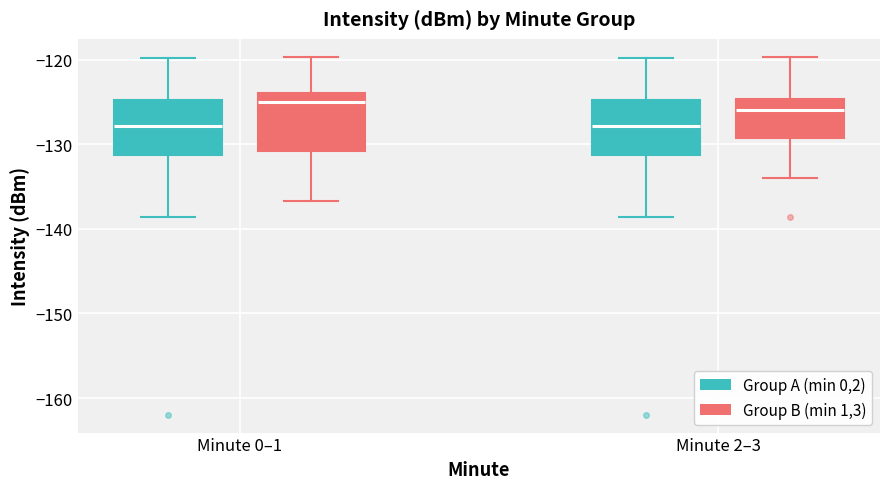

Reading left to right, transcribe this box plot: for each box, give where its median line is, the range the box spans, and where its two whiskers end, as read against the y-axis. The values are not printed on the chart, so give them approximately, as read against the axis.

Minute 0–1 (Group A (min 0,2)): median -128, box -131 to -125, whiskers -139 to -120
Minute 0–1 (Group B (min 1,3)): median -125, box -131 to -124, whiskers -137 to -120
Minute 2–3 (Group A (min 0,2)): median -128, box -131 to -125, whiskers -139 to -120
Minute 2–3 (Group B (min 1,3)): median -126, box -129 to -125, whiskers -134 to -120